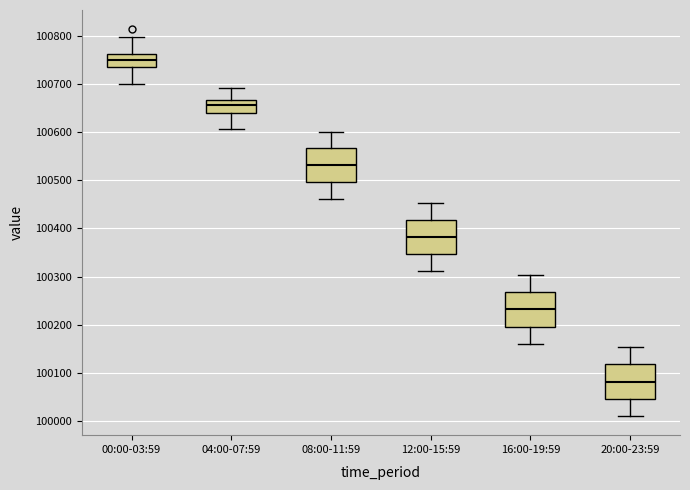

Reading left to right, transcribe this box plot: for each box, give where its median line is, the range the box spans, and where its two whiskers end, as read against the y-axis. The values are not printed on the chart, so give them approximately, as read against the axis.

00:00-03:59: median 100750, box 100740 to 100760, whiskers 100700 to 100800
04:00-07:59: median 100660, box 100640 to 100670, whiskers 100610 to 100690
08:00-11:59: median 100530, box 100500 to 100570, whiskers 100460 to 100600
12:00-15:59: median 100380, box 100350 to 100420, whiskers 100310 to 100450
16:00-19:59: median 100230, box 100200 to 100270, whiskers 100160 to 100300
20:00-23:59: median 100080, box 100050 to 100120, whiskers 100010 to 100150